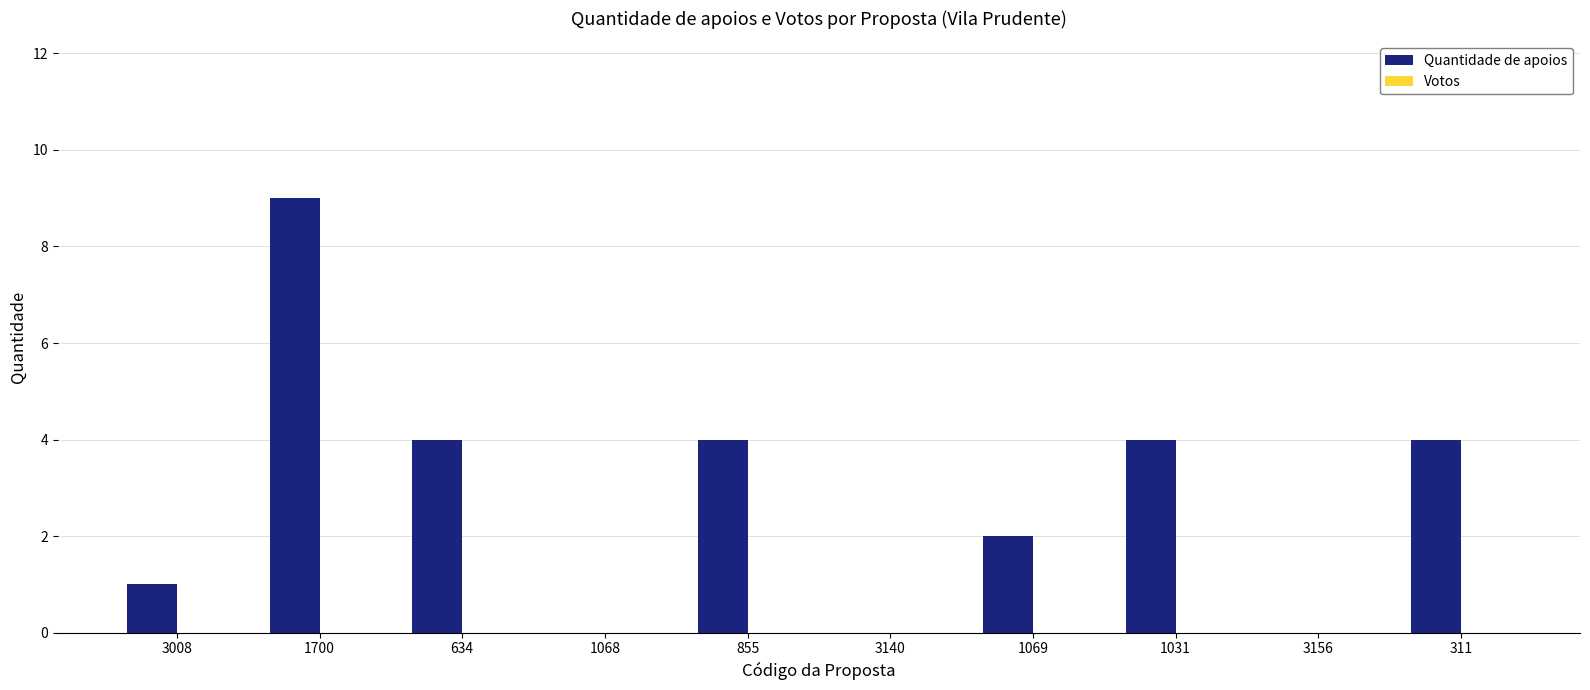

Which label corresponds to the largest value in the chart?

1700